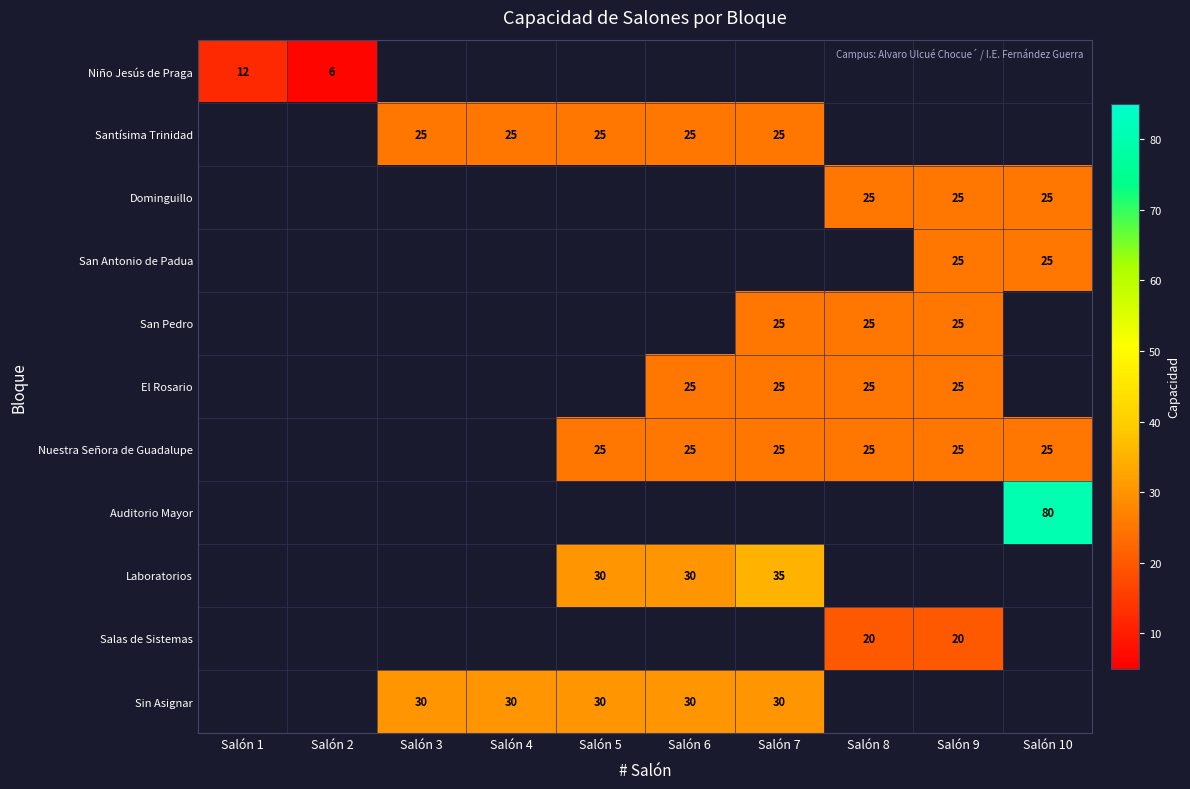

The Salas de Sistemas series shows 20 at Salón 8. True or false?

True